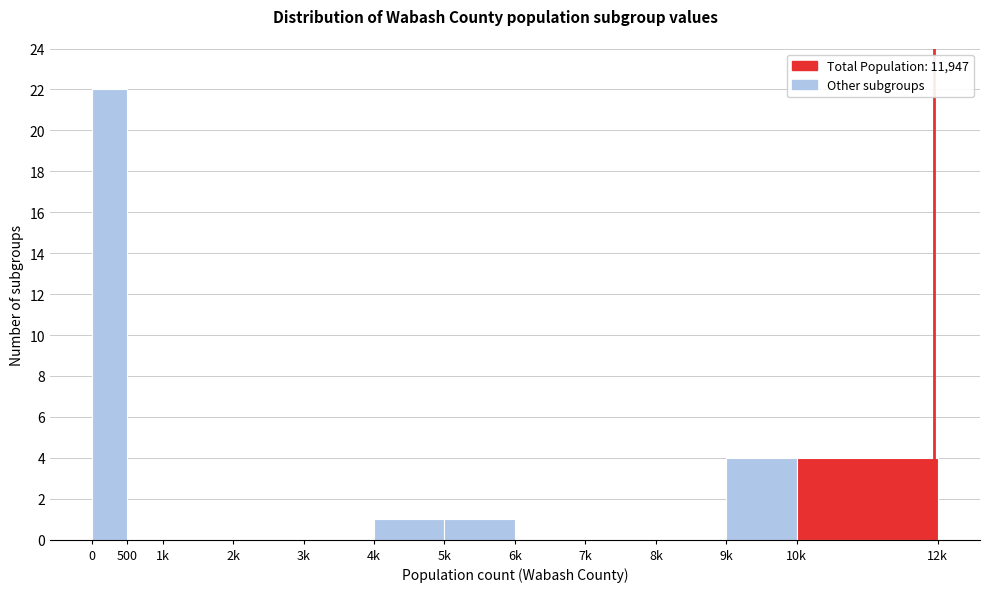

Reading right to left, what are all the values shown in this chart?

10k=4	9k=4	8k=0	7k=0	6k=0	5k=1	4k=1	3k=0	2k=0	1k=0	500=0	0=22